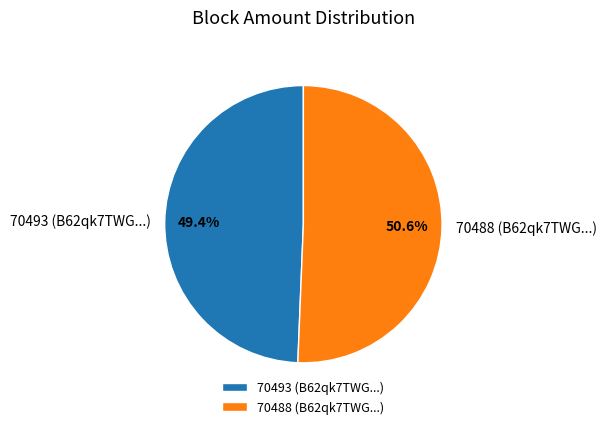

How many segments does this pie chart have?

2